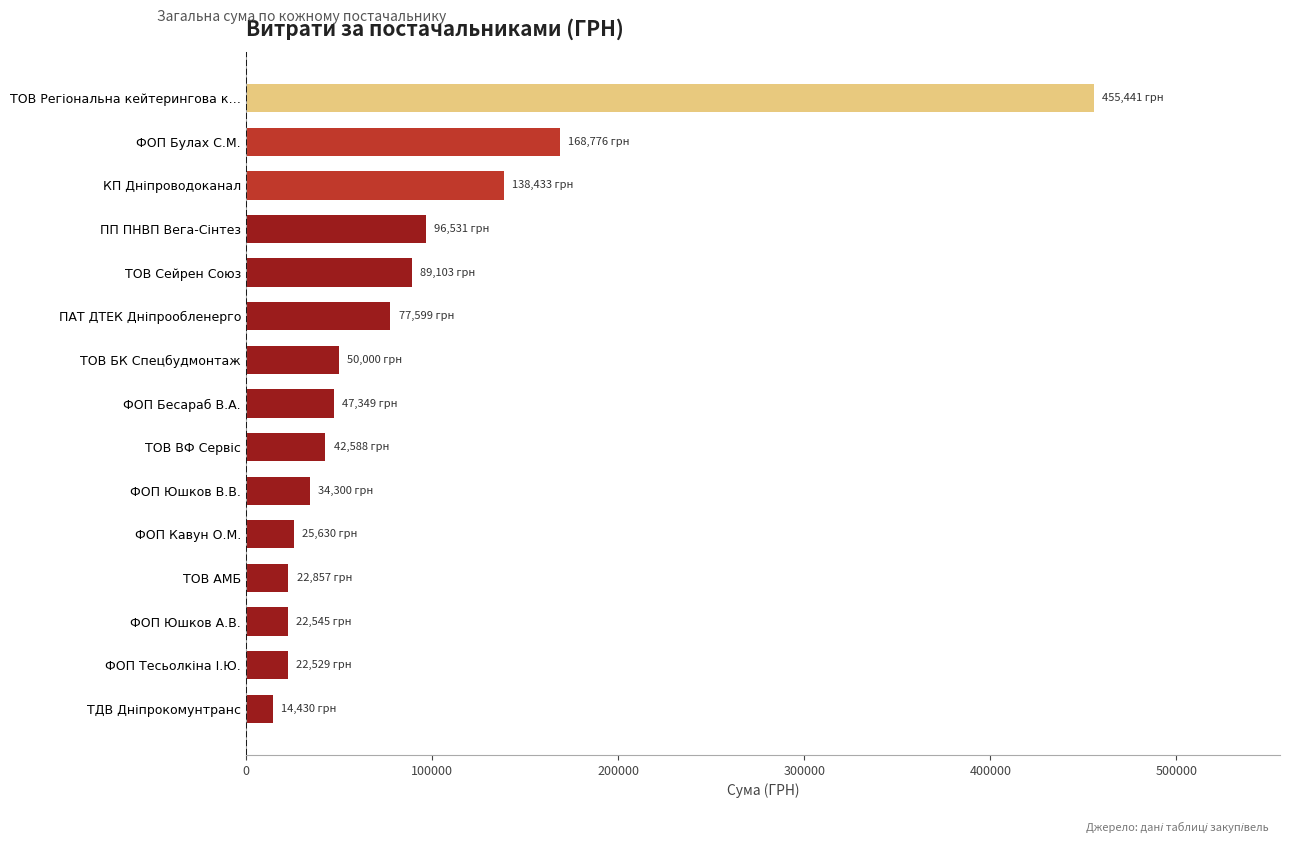

What is the minimum value shown in the chart?

14430.0